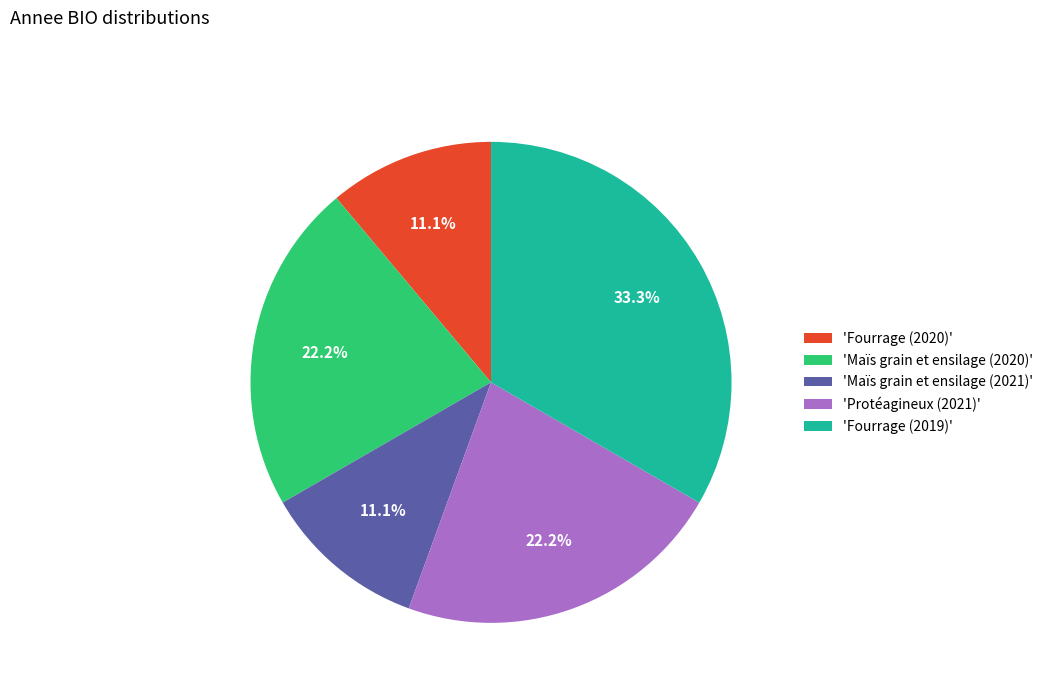

Which category has the biggest portion of the pie?

'Fourrage (2019)'